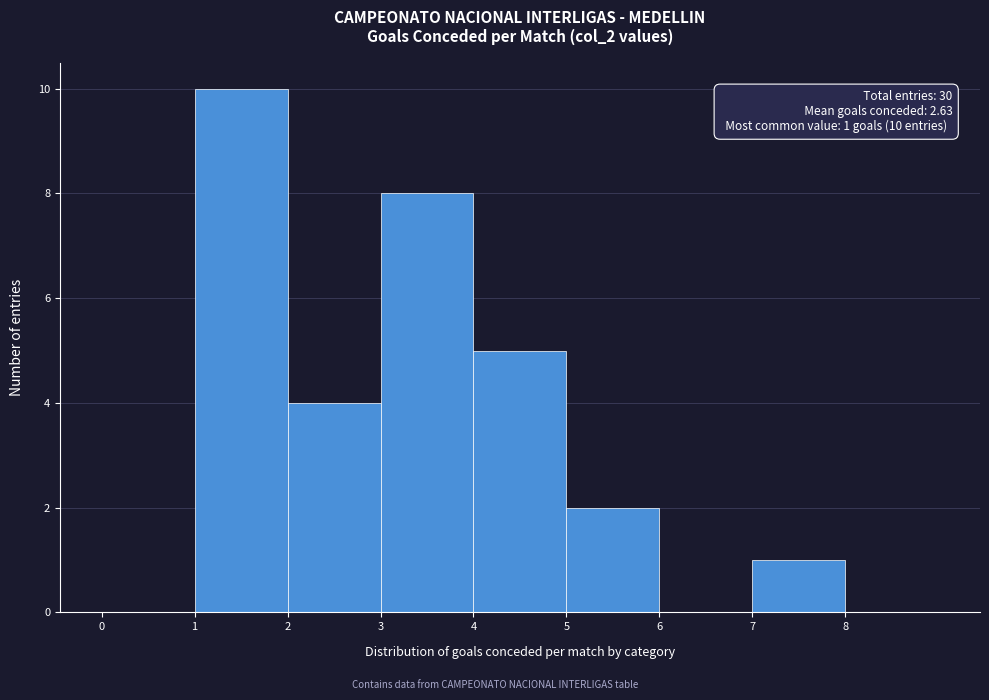

Over which range of the x-axis is the bar tallest?

1 to 2